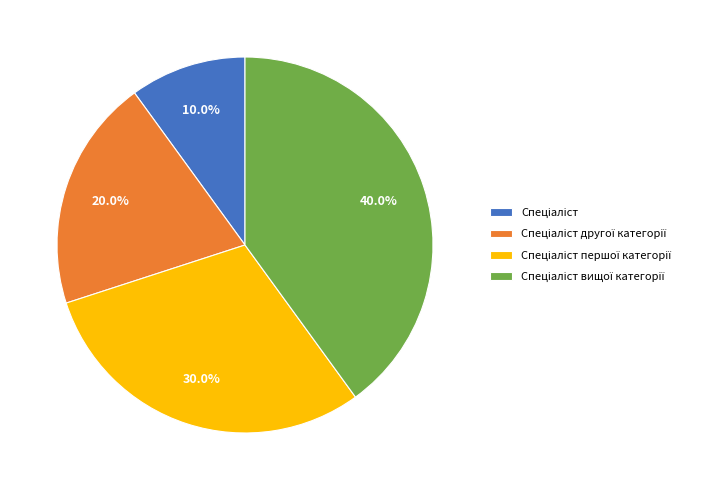

Is there a majority slice in this chart?

No